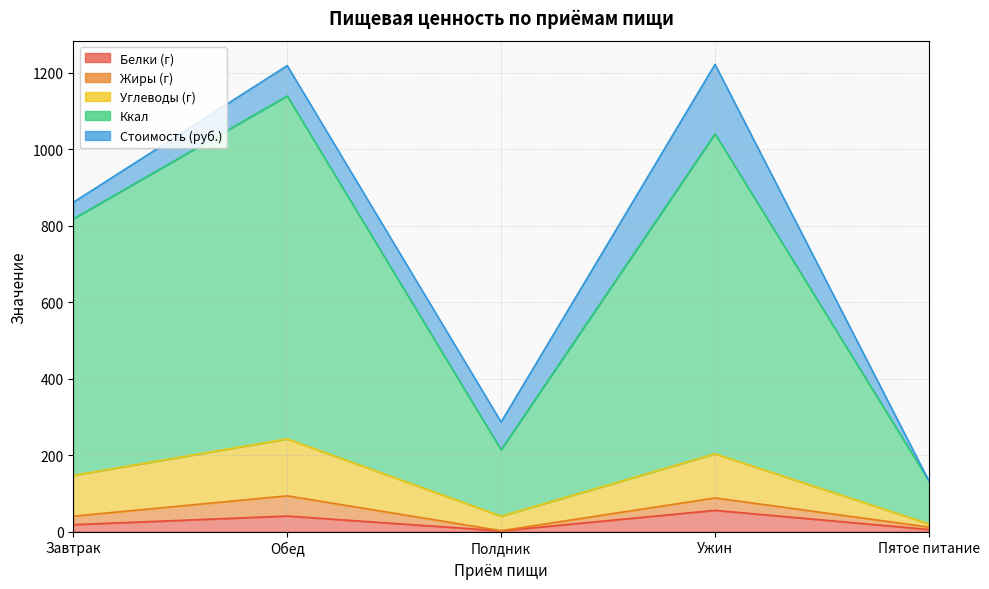

How many interior local peaks does the Ккал series have?

2